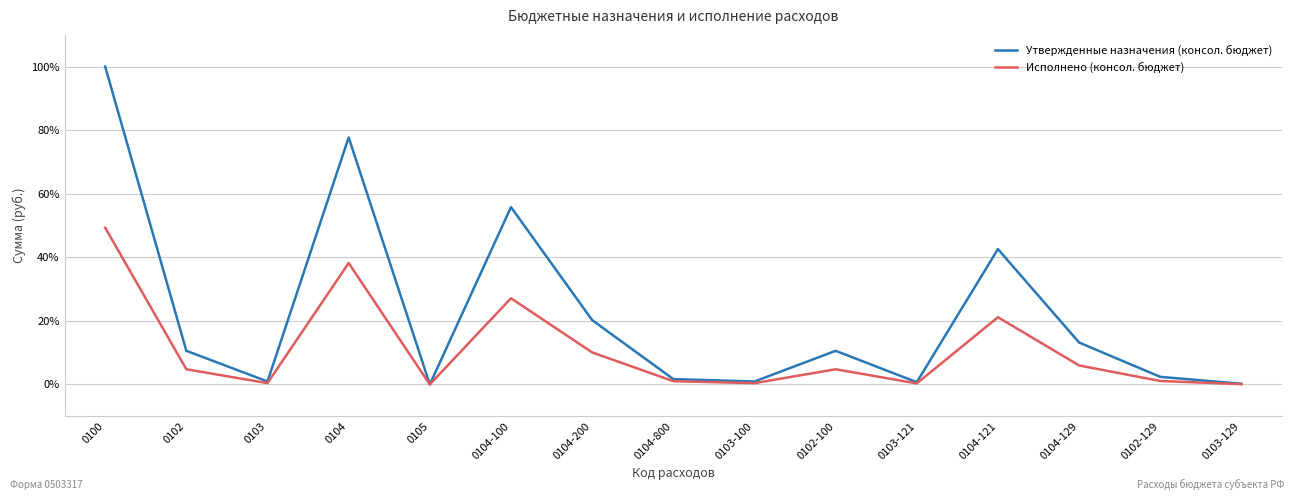

At how many categories does at least one series exceed 81?

1